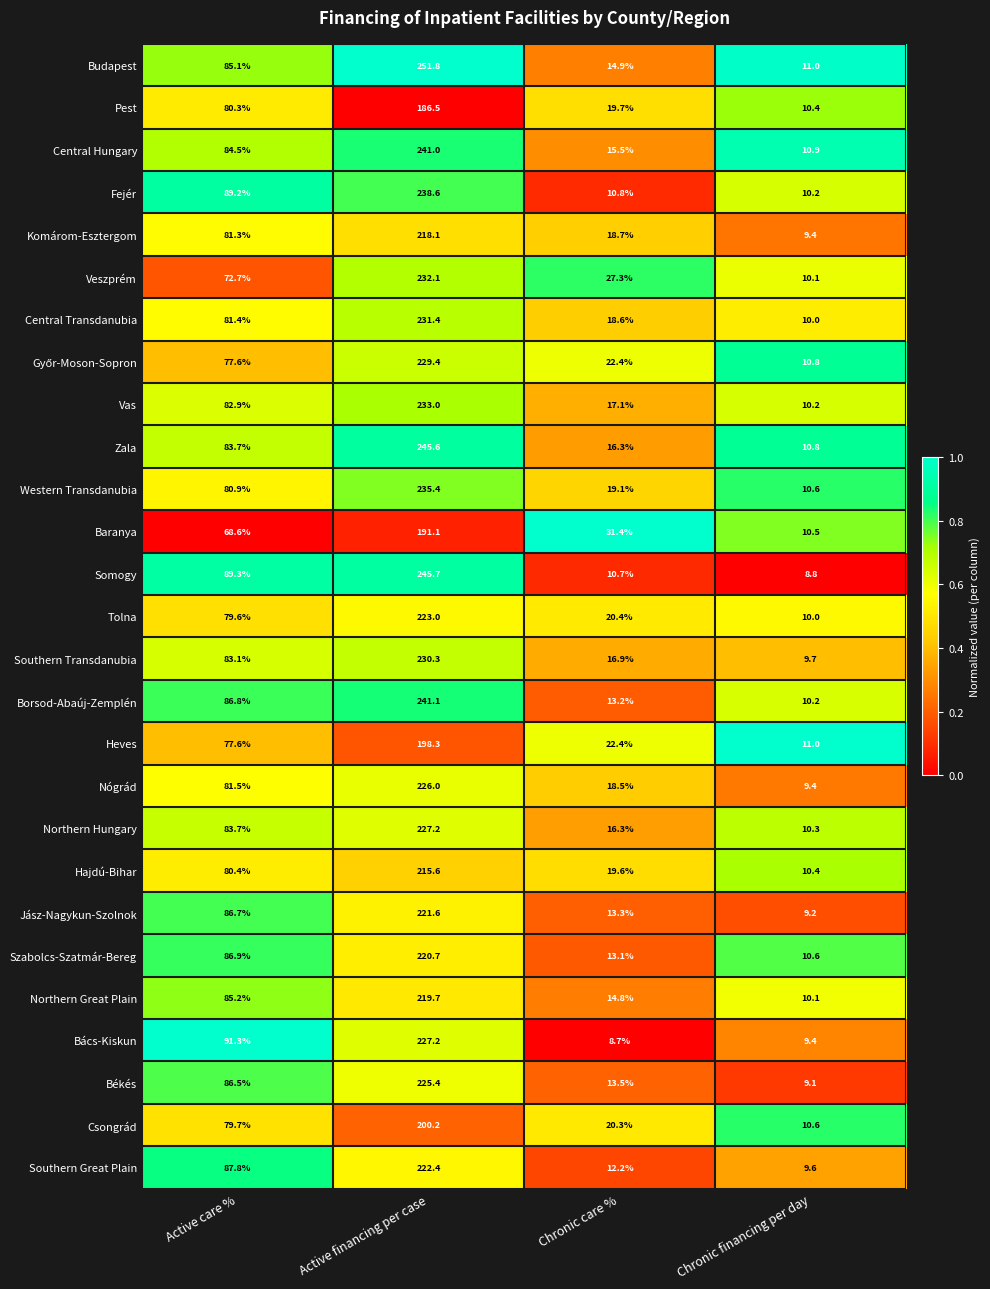

Which series has the largest total across all categories?

Budapest